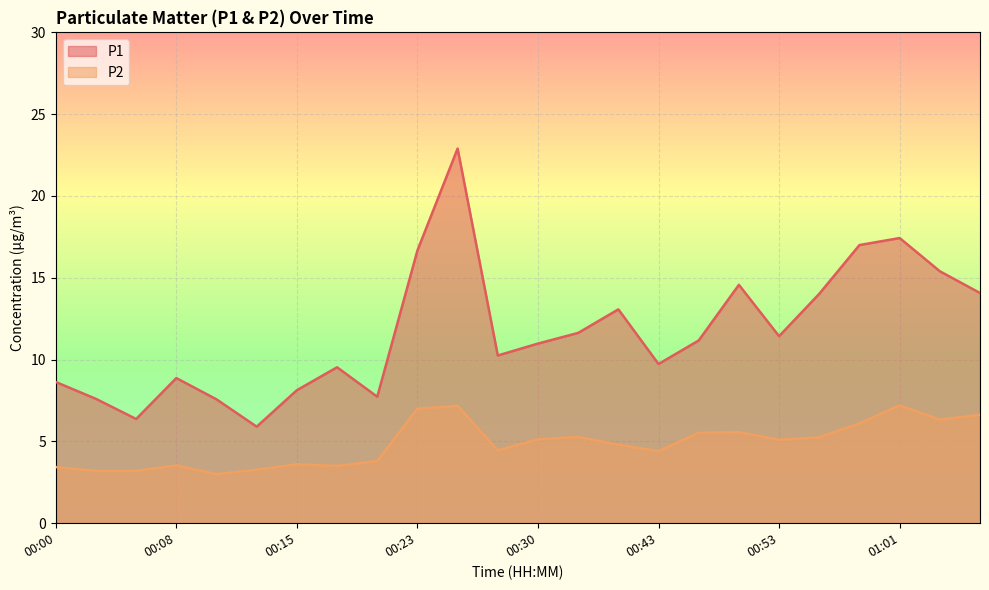

The P1 series shows 6.4 at 00:05. True or false?

True